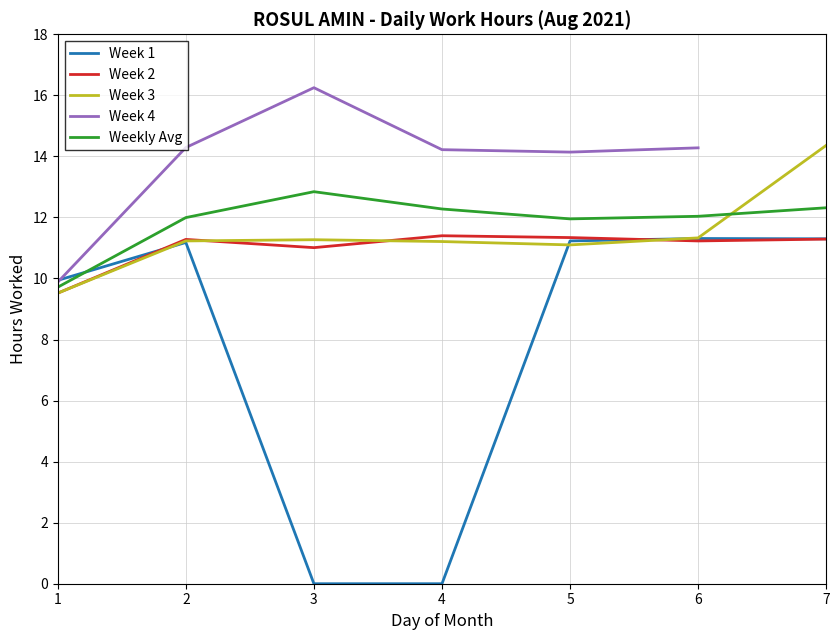

At how many categories does at least one series exceed 1?

7